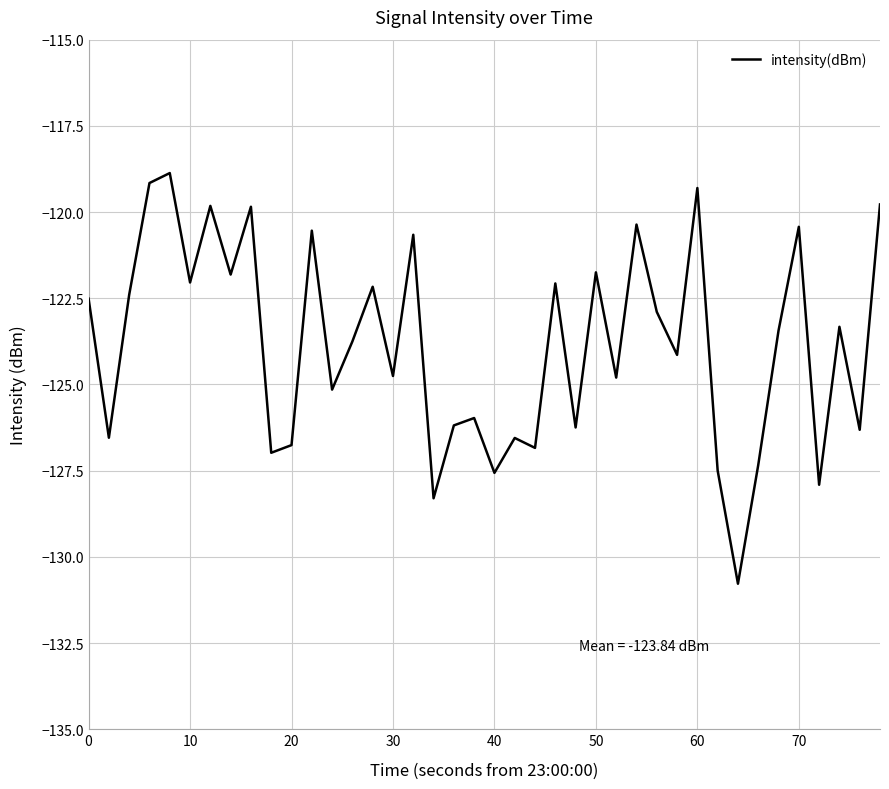

What is the difference between the maximum and minimum values?

11.9